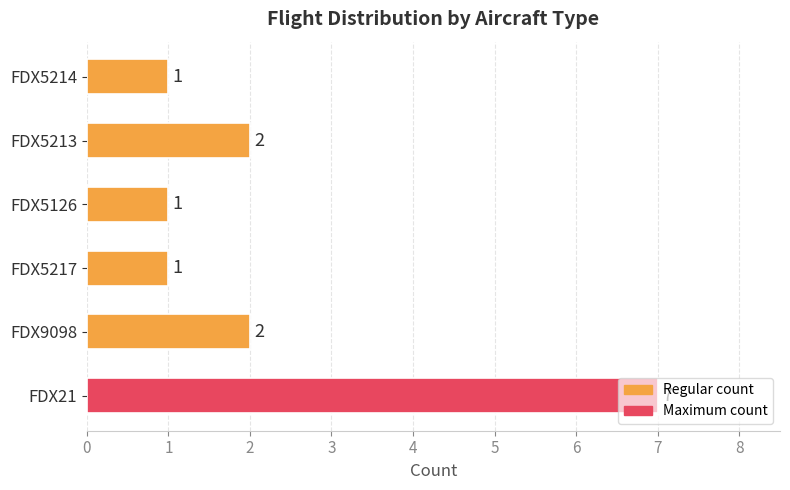

How many values are below 2?

3